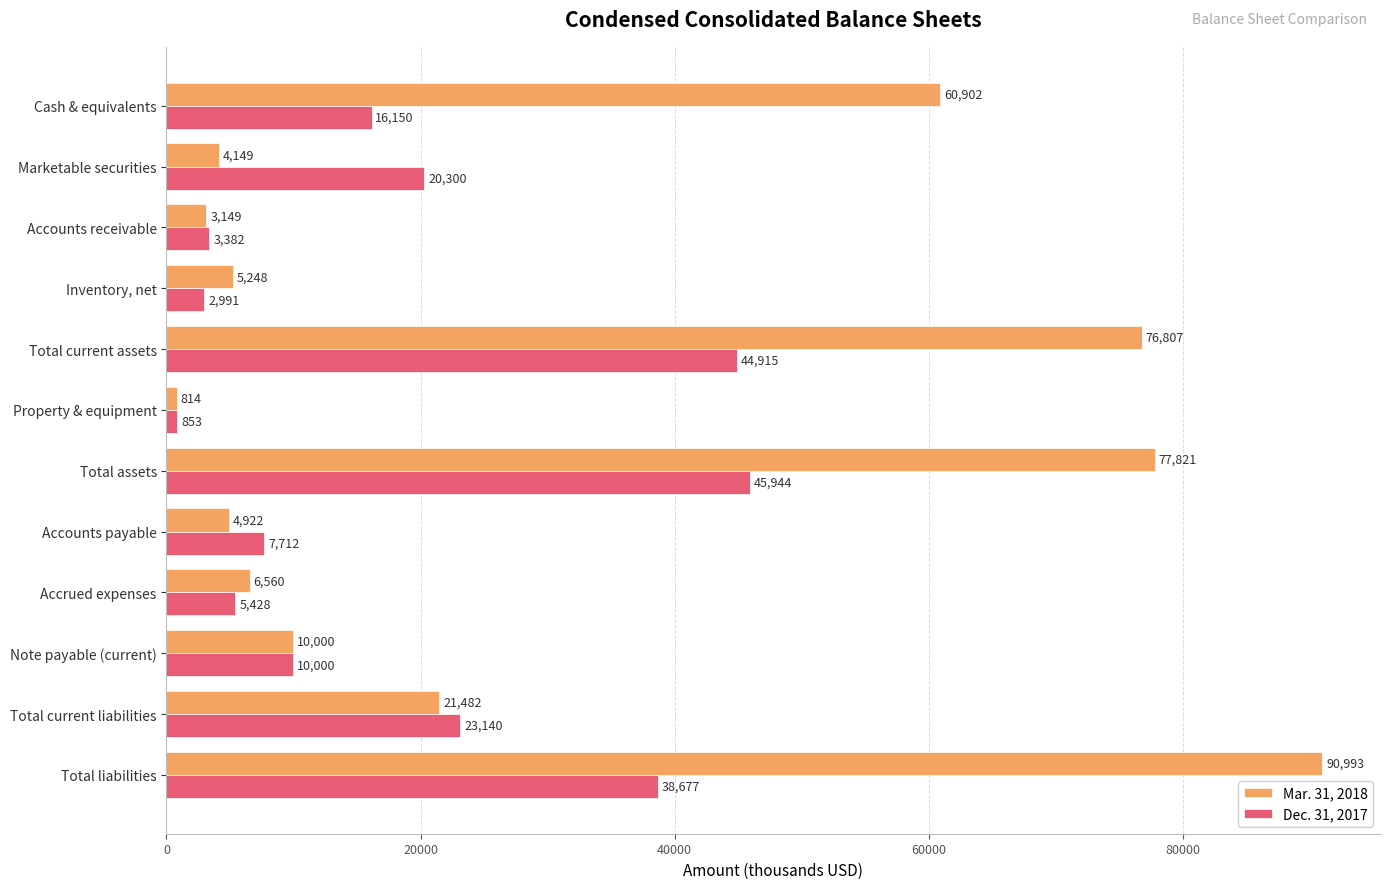

At which label does Mar. 31, 2018 reach its minimum?

Property & equipment